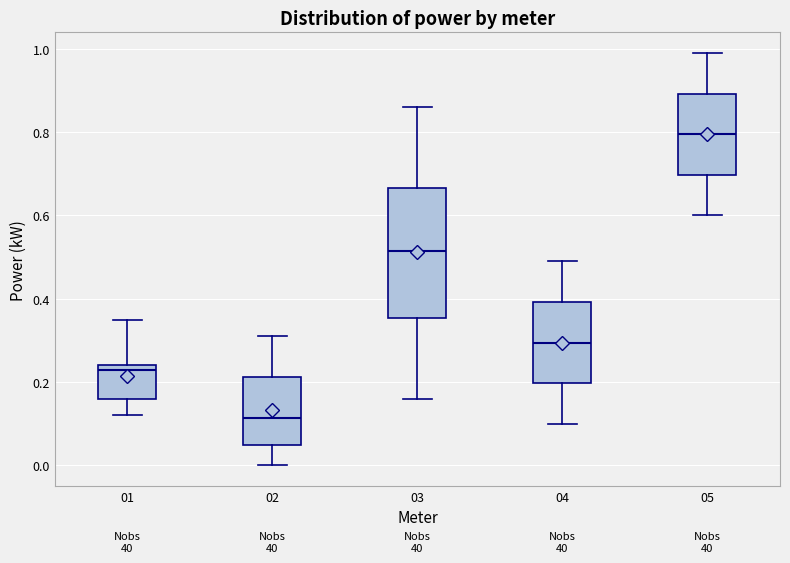

Reading left to right, transcribe this box plot: for each box, give where its median line is, the range the box spans, and where its two whiskers end, as read against the y-axis. The values are not printed on the chart, so give them approximately, as read against the axis.

01: median 0.24 (just below the box's upper edge), box 0.16 to 0.24, whiskers 0.12 to 0.36
02: median 0.12, box 0.06 to 0.22, whiskers 0.00 to 0.32
03: median 0.52, box 0.36 to 0.66, whiskers 0.16 to 0.86
04: median 0.30, box 0.20 to 0.40, whiskers 0.10 to 0.50
05: median 0.80, box 0.70 to 0.90, whiskers 0.60 to 1.00